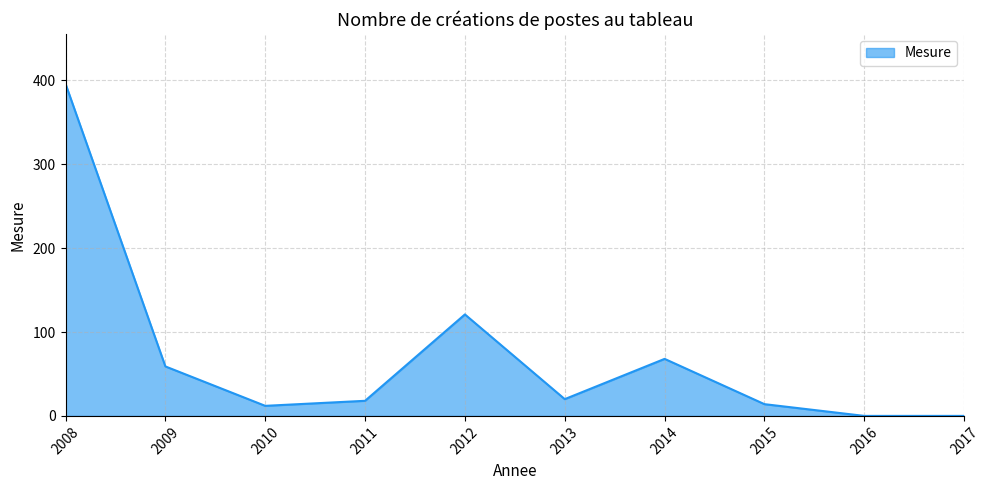

What is the average value?

71